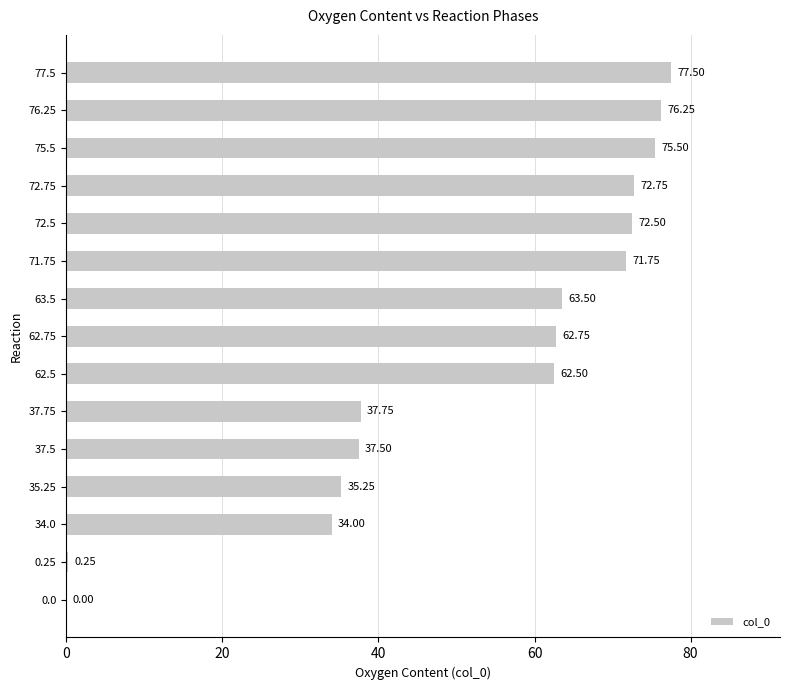

Between 62.75 and 71.75, which is larger?

71.75